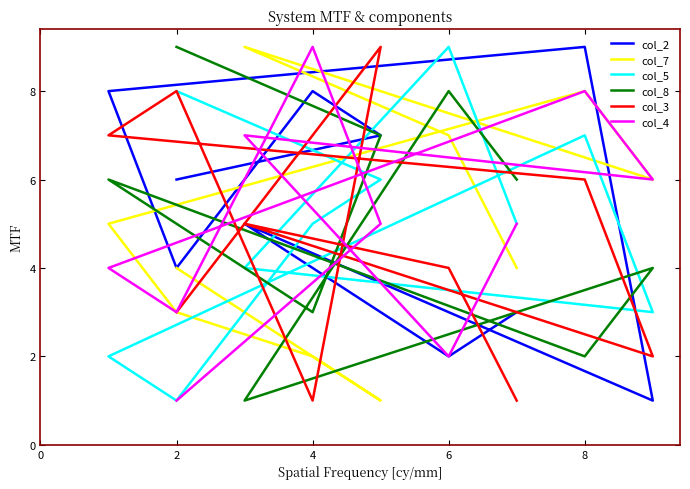

What are all the series names shown in the legend?

col_2, col_7, col_5, col_8, col_3, col_4